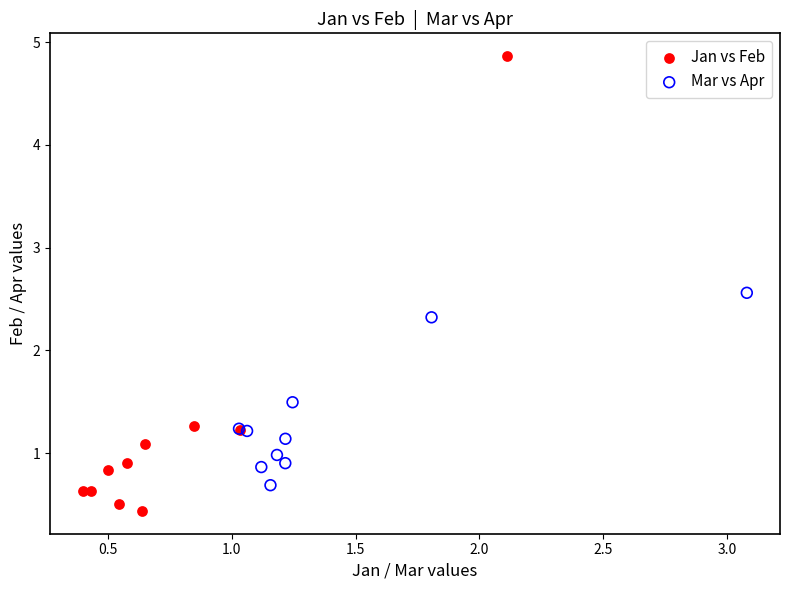

Which series contains the highest Y value?

Jan vs Feb